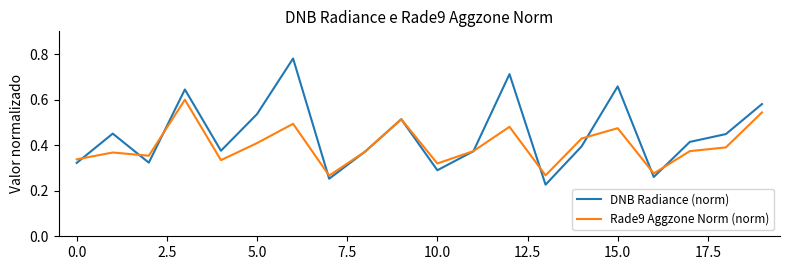

Which series has the largest total across all categories?

DNB Radiance (norm)